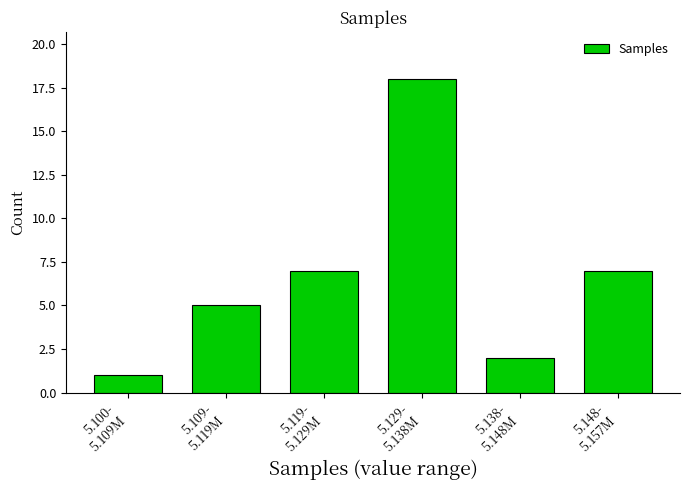

Reading left to right, transcribe all the data shown in this chart.

1	5	7	18	2	7